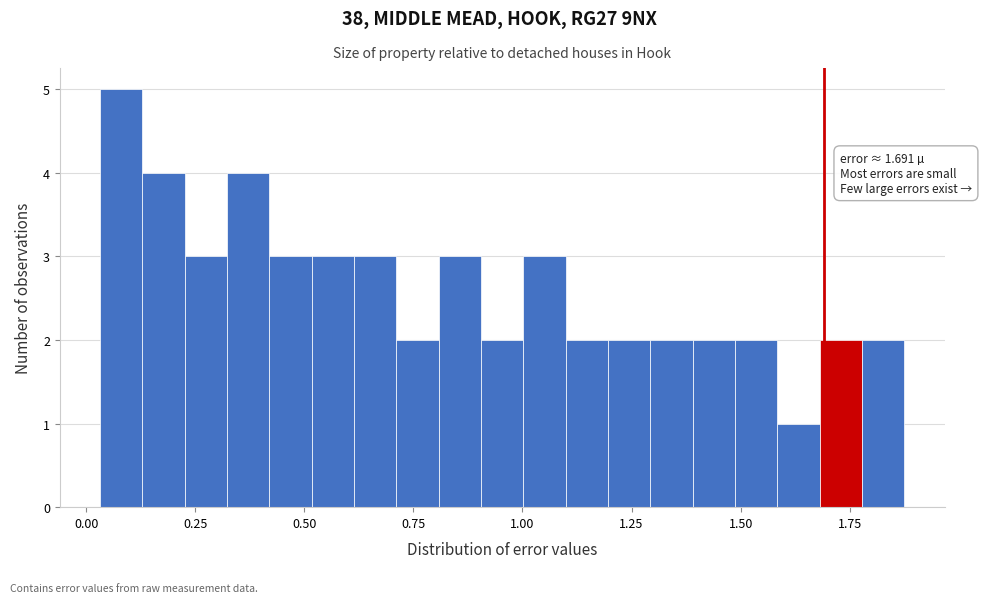

Read against the x-axis, roughly where is the centre of the tallest bar?

0.10